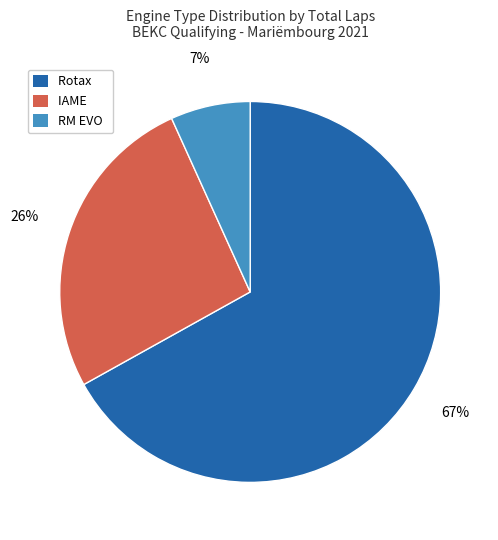

Rank the categories by value from lowest to highest.

RM EVO, IAME, Rotax